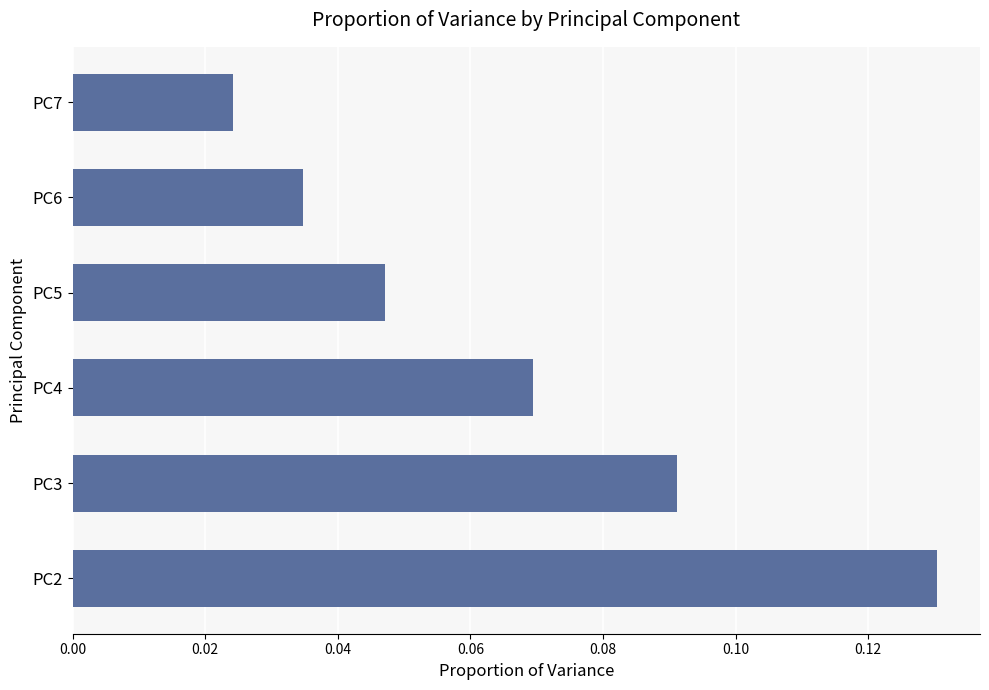

Count the values in the range 0 to 1.

6